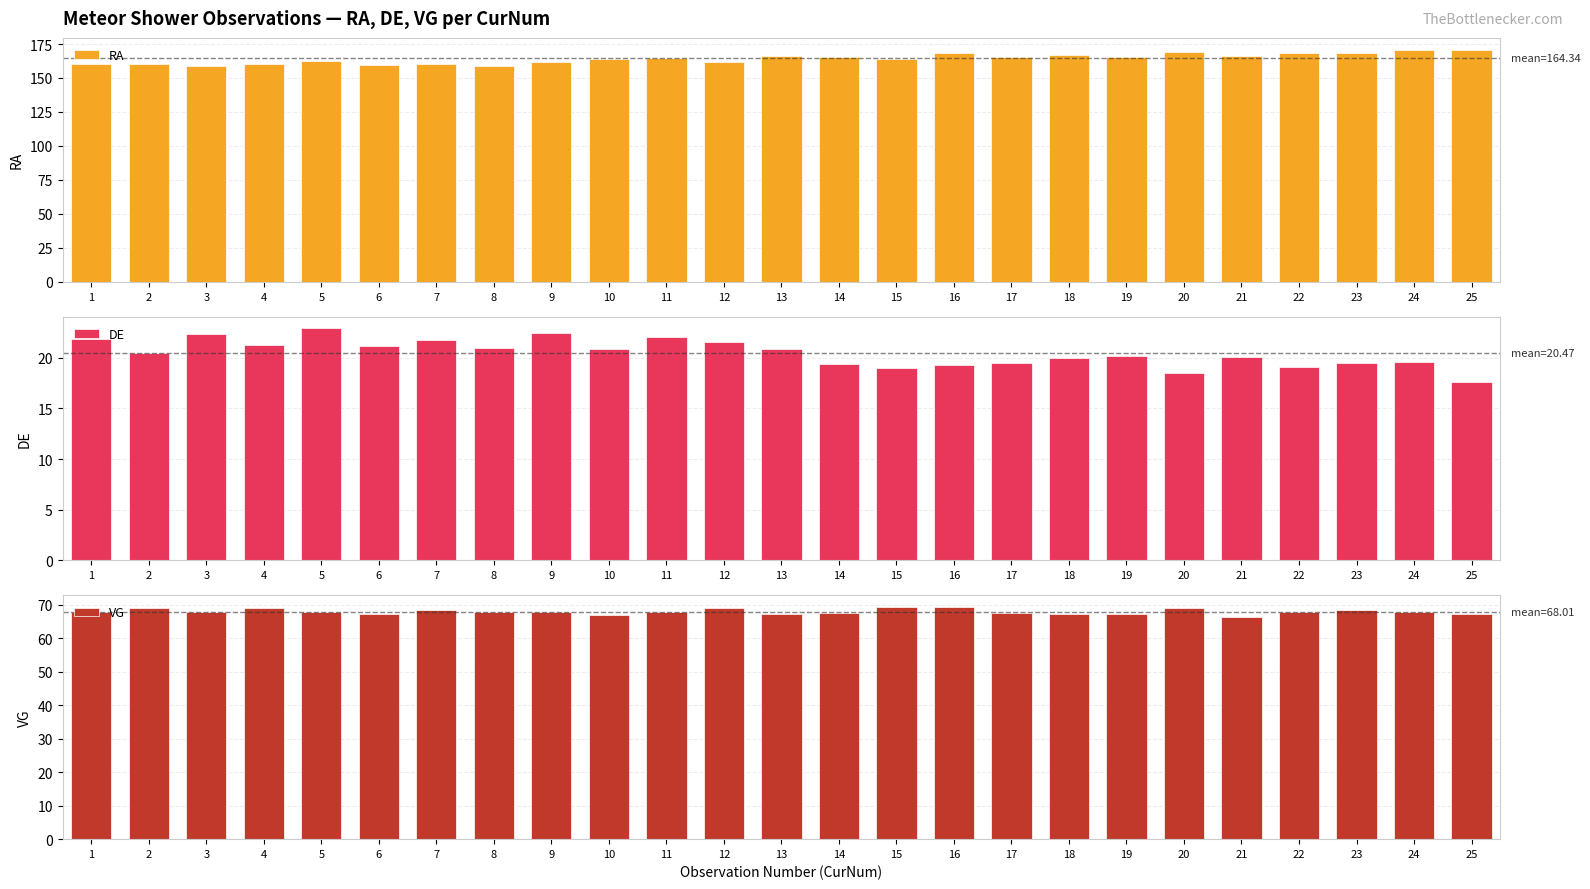

Where does the DE series first go above 20?

1